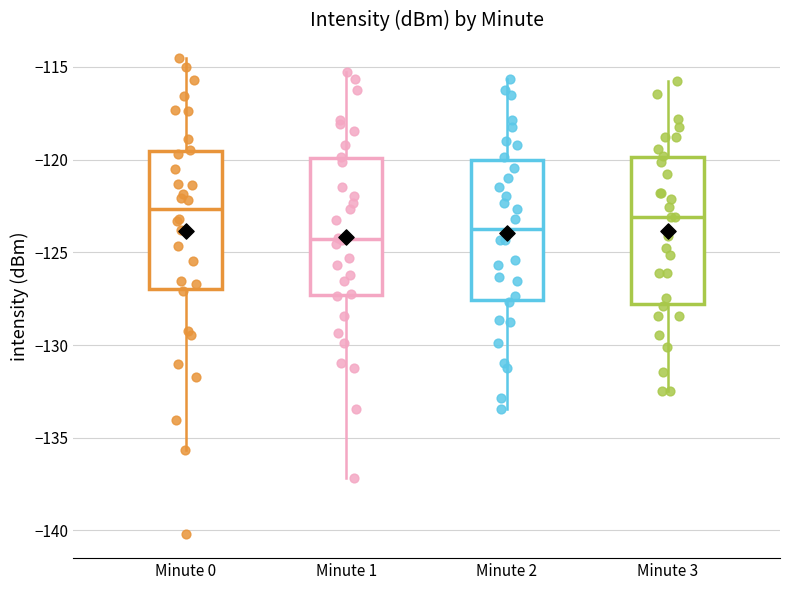

Where is the lower edge of the box for Minute 1 on the y-axis? The values are not printed on the chart, so give them approximately, as read against the axis.

-127.5